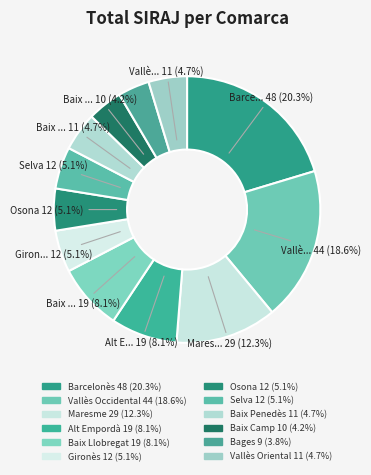

What is the ratio of the value at Baix Penedès to the value at Selva?

0.9